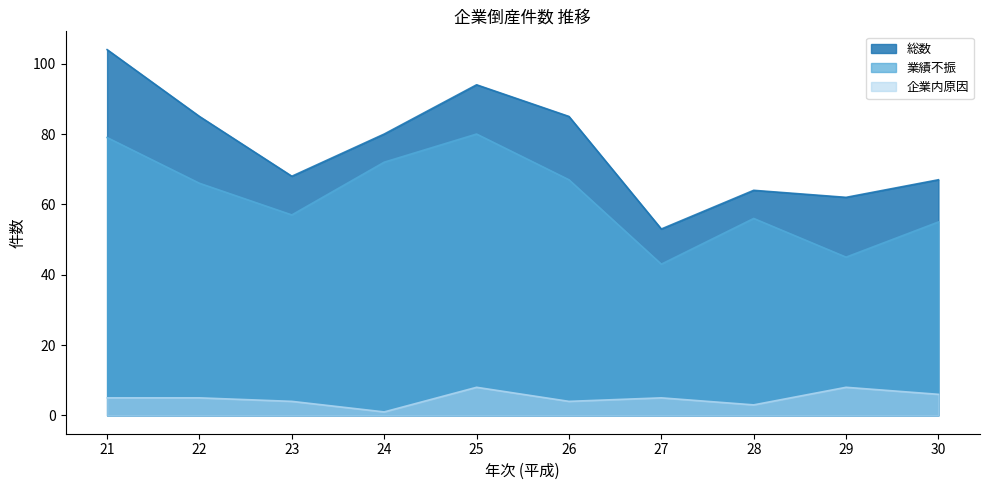

What is the difference between the maximum and minimum values in the 総数 series?

51